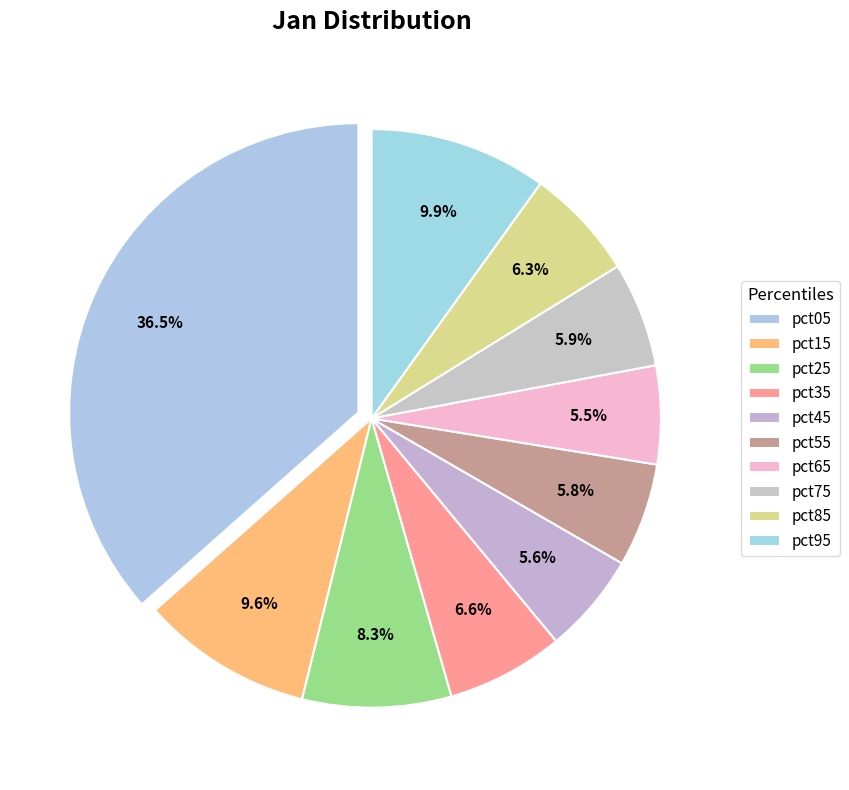

Is there any slice that represents more than half of the pie?

No